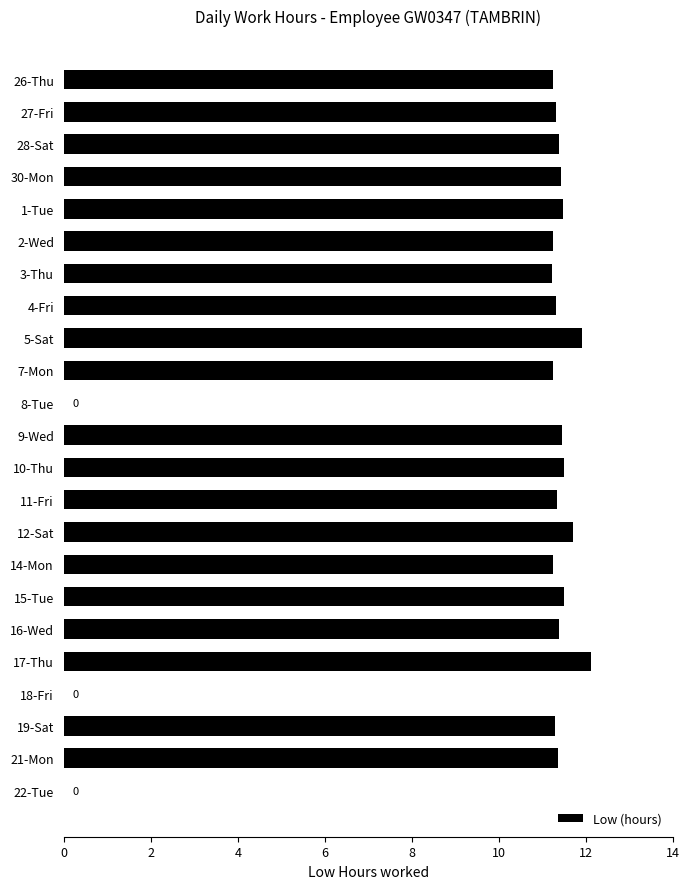

What is the maximum value shown in the chart?

12.1